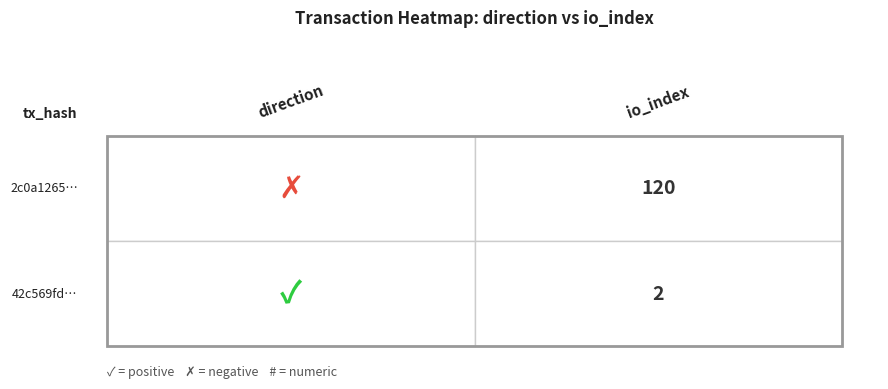

Reading left to right, extract all data points from this chart.

2c0a12659fe816ecee72c9b4803e111f7b38d2b: 0=-1	1=120
42c569fd8cdda99f60788adb62e5e94d5823ba3: 0=1	1=2